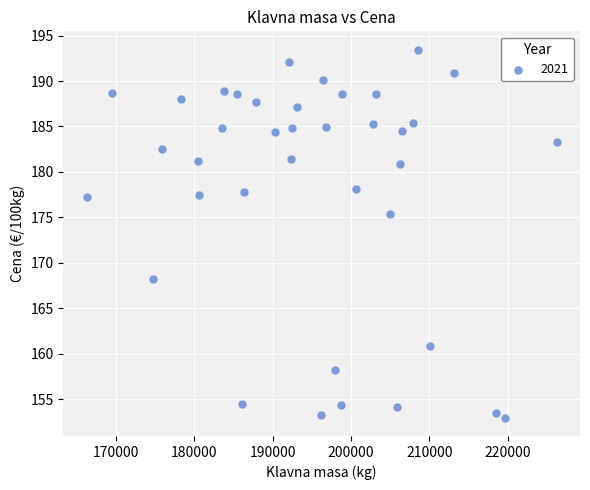

What is the range of X values (max minus min)?

59947.0